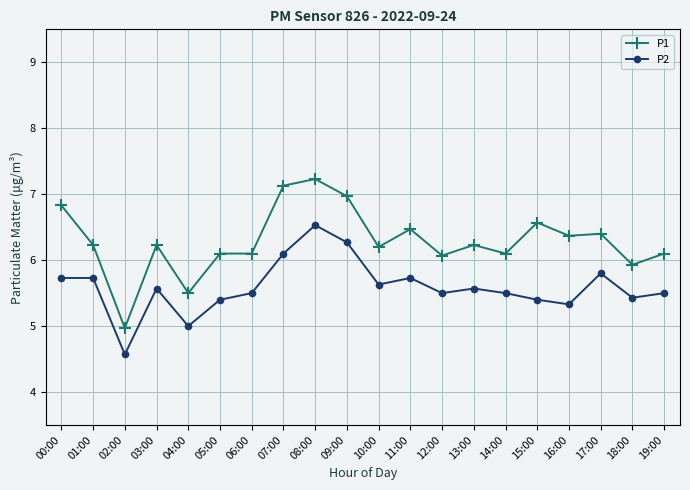

Reading left to right, list all the values displayed in this chart.

P1: 6.8	6.2	5.0	6.2	5.5	6.1	6.1	7.1	7.2	7.0	6.2	6.5	6.1	6.2	6.1	6.6	6.4	6.4	5.9	6.1
P2: 5.7	5.7	4.6	5.6	5.0	5.4	5.5	6.1	6.5	6.3	5.6	5.7	5.5	5.6	5.5	5.4	5.3	5.8	5.4	5.5